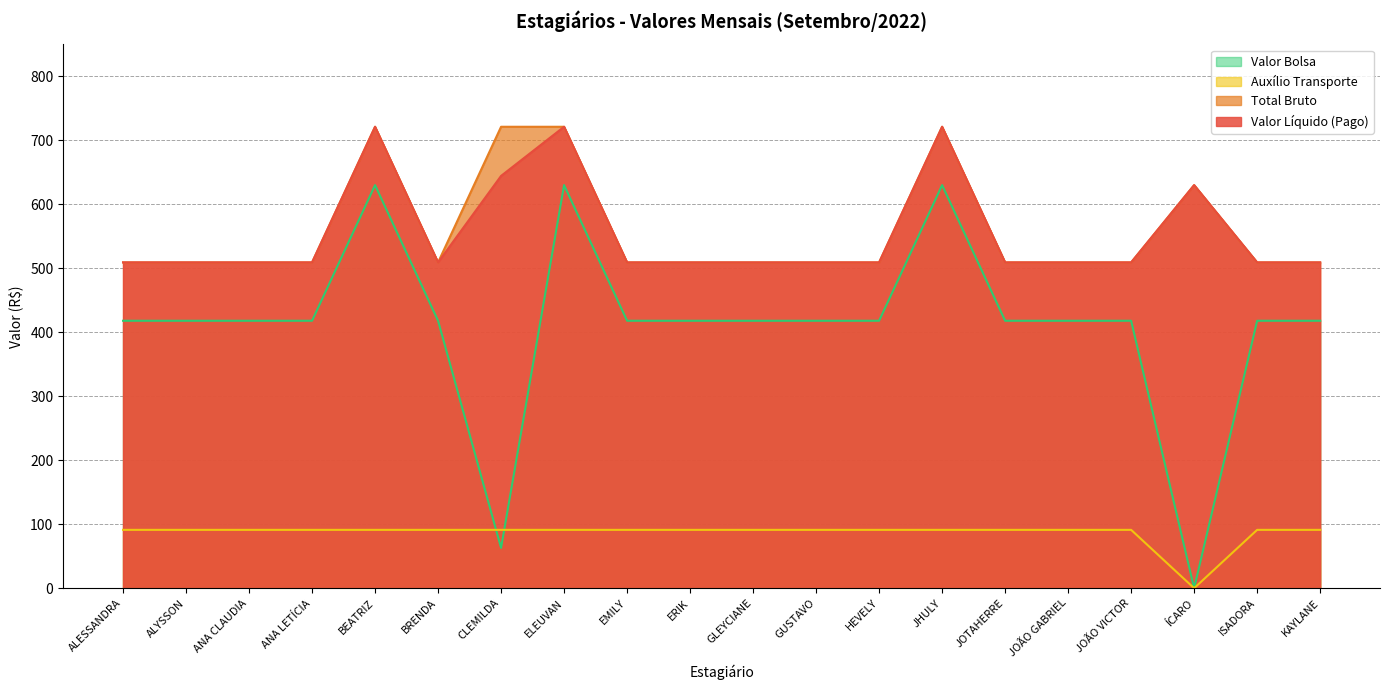

How many lines are shown in the chart?

4